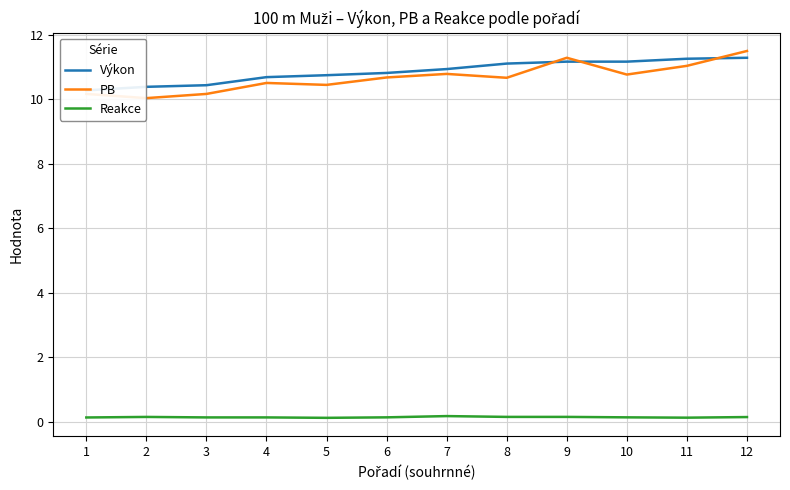

What is the total value across all series at 1?

20.6